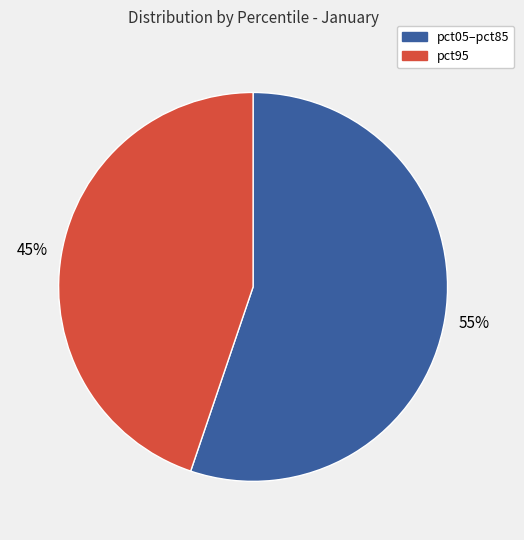

Do pct05–pct85 and pct95 together represent more than half of the pie?

Yes